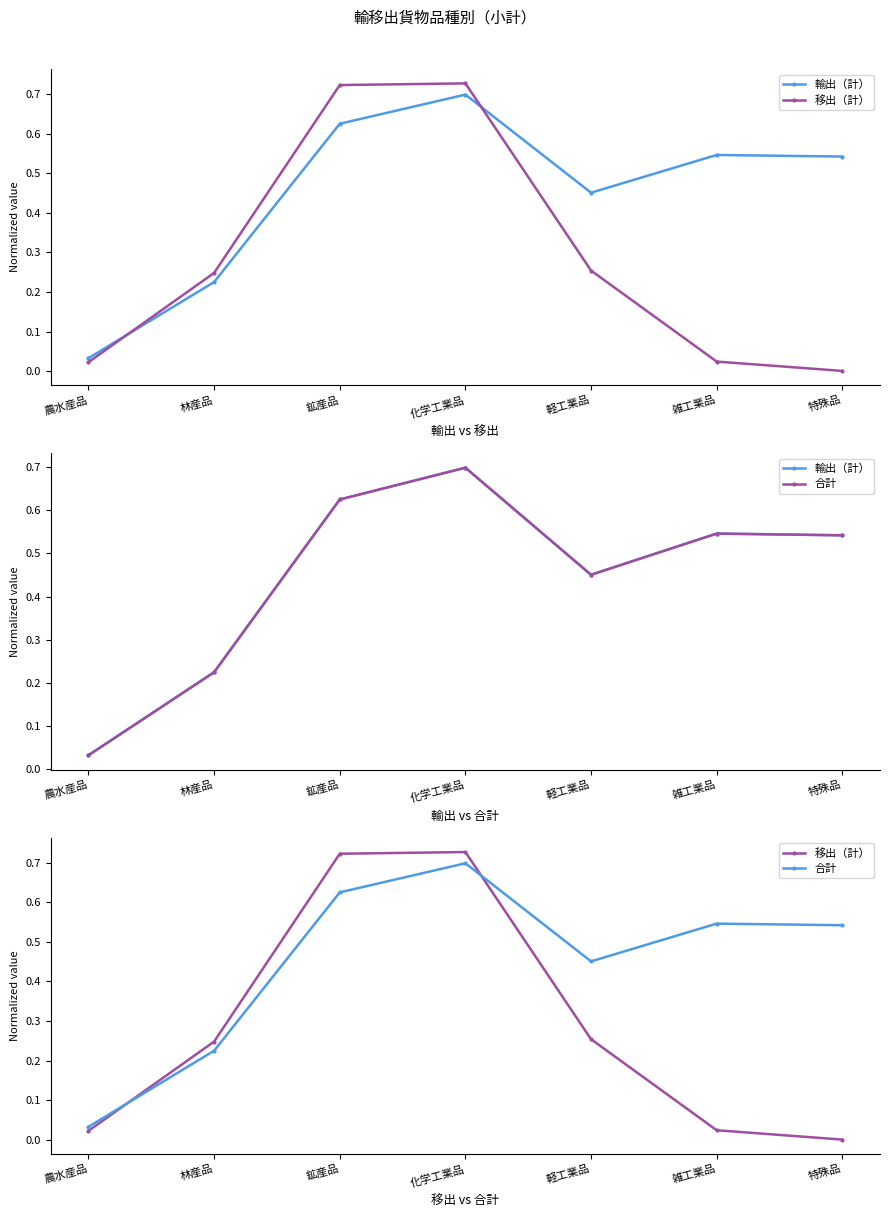

Which category has the lowest value in the 合計 series?

農水産品